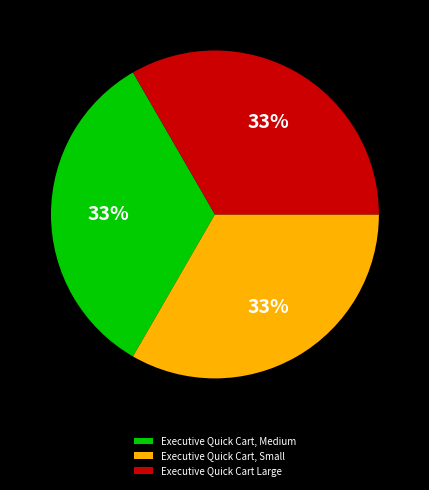

What percentage is the Executive Quick Cart Large slice, to the nearest percent?

33%